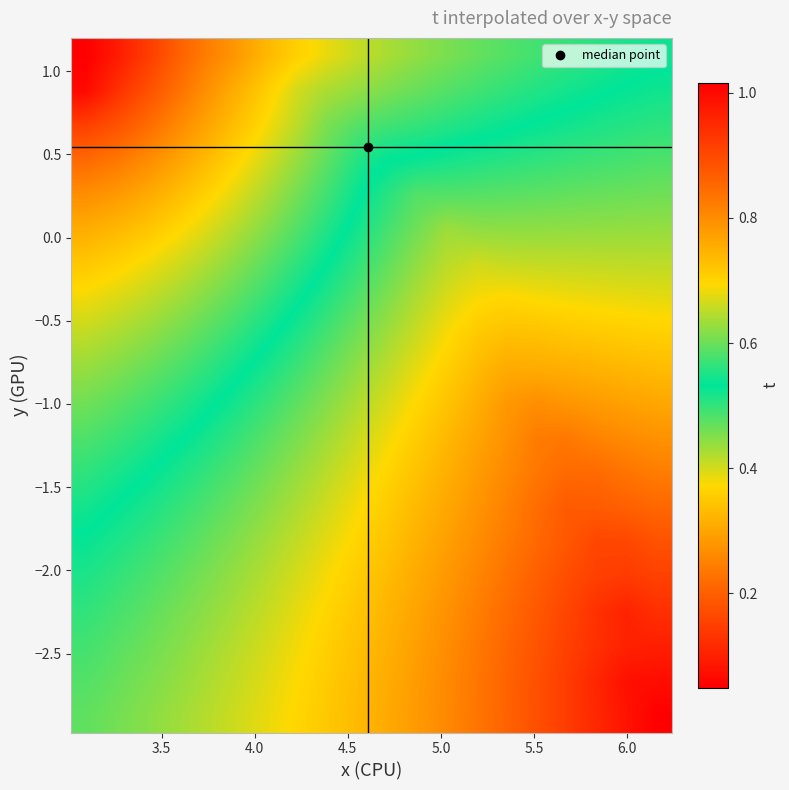

How many series are shown in this chart?

20